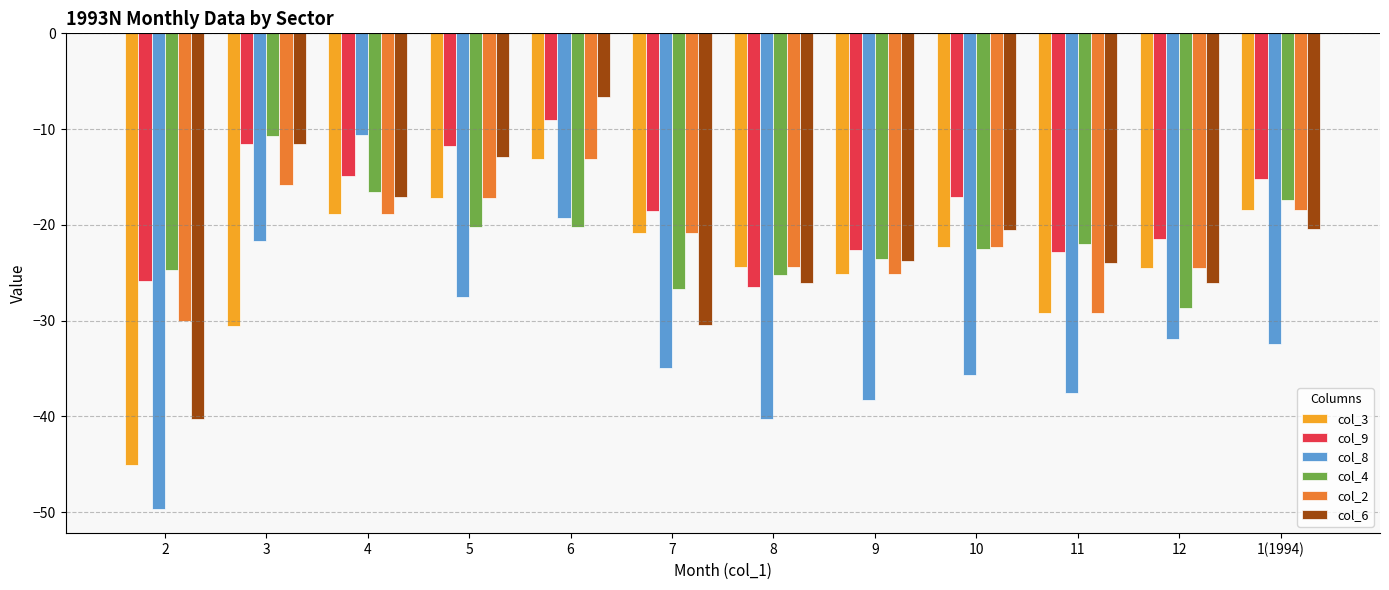

True or false: col_8 has a value of -27.5 at 5.

True